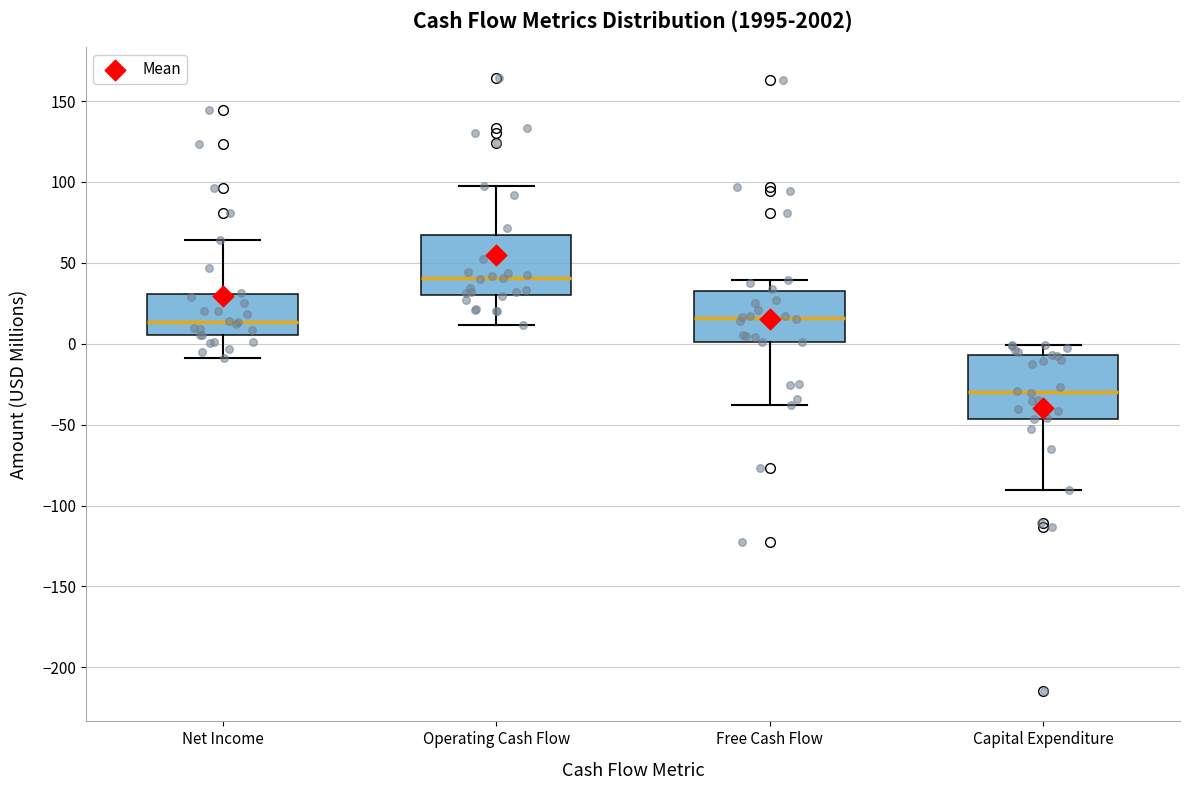

Reading left to right, transcribe this box plot: for each box, give where its median line is, the range the box spans, and where its two whiskers end, as read against the y-axis. The values are not printed on the chart, so give them approximately, as read against the axis.

Net Income: median 15, box 5 to 30, whiskers -10 to 65
Operating Cash Flow: median 40, box 30 to 65, whiskers 10 to 95
Free Cash Flow: median 15, box 0 to 30, whiskers -40 to 40
Capital Expenditure: median -30, box -45 to -5, whiskers -90 to 0